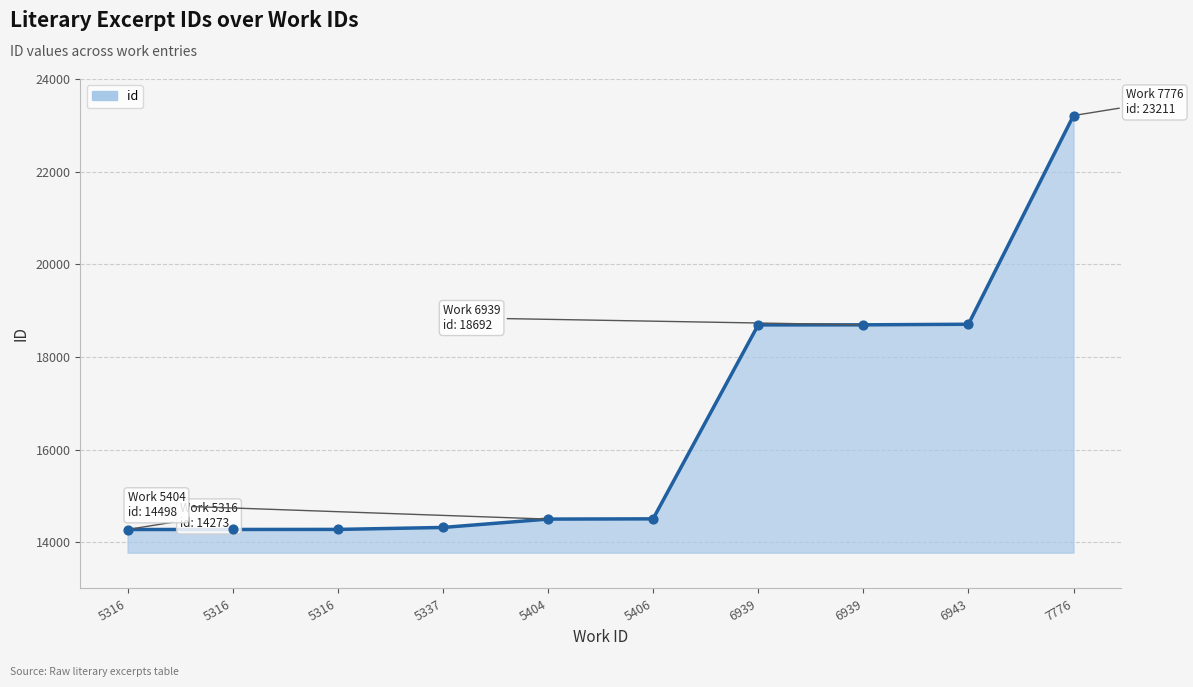

Which has a higher value, 7776 or 6939?

7776